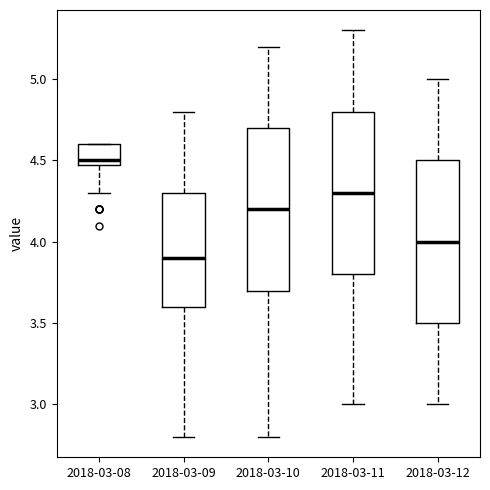

Reading left to right, transcribe this box plot: for each box, give where its median line is, the range the box spans, and where its two whiskers end, as read against the y-axis. The values are not printed on the chart, so give them approximately, as read against the axis.

2018-03-08: median 4.5 (just above the box's lower edge), box 4.5 to 4.6, whiskers 4.3 to 4.6
2018-03-09: median 3.9, box 3.6 to 4.3, whiskers 2.8 to 4.8
2018-03-10: median 4.2, box 3.7 to 4.7, whiskers 2.8 to 5.2
2018-03-11: median 4.3, box 3.8 to 4.8, whiskers 3.0 to 5.3
2018-03-12: median 4.0, box 3.5 to 4.5, whiskers 3.0 to 5.0